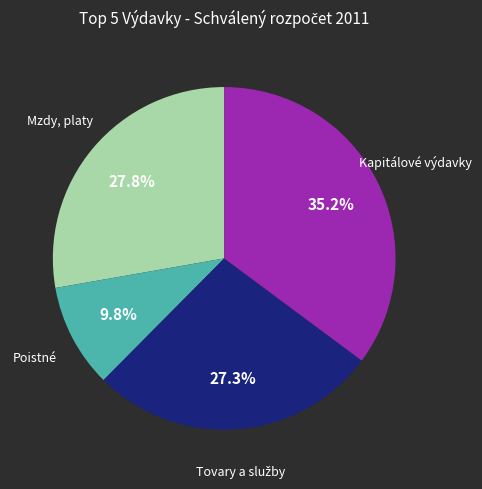

Is there any slice that represents more than half of the pie?

No